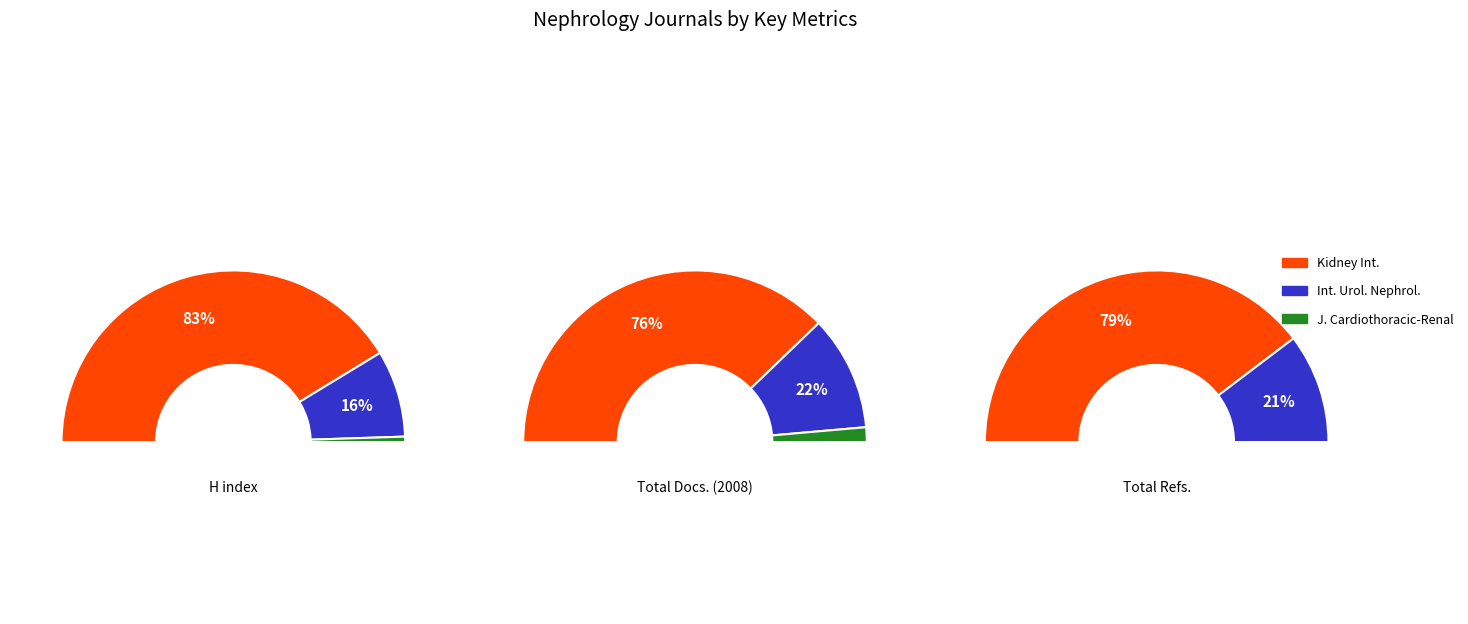

Count the number of slices in the pie.

3